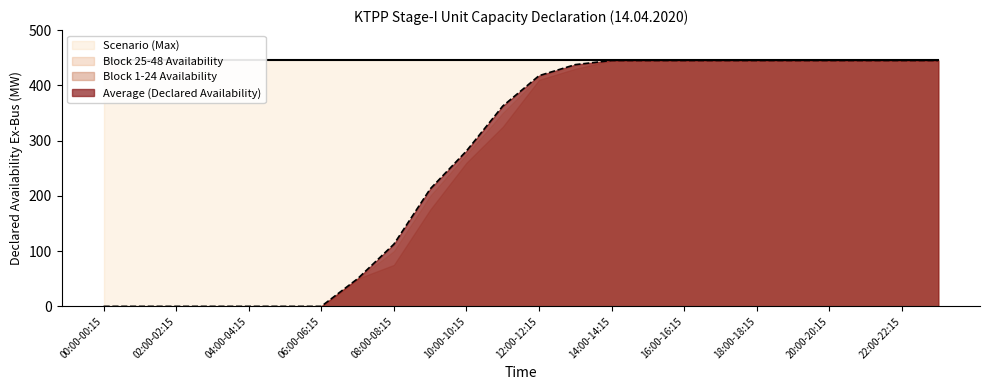

What is the label of the 22nd point from the right?

02:00-02:15